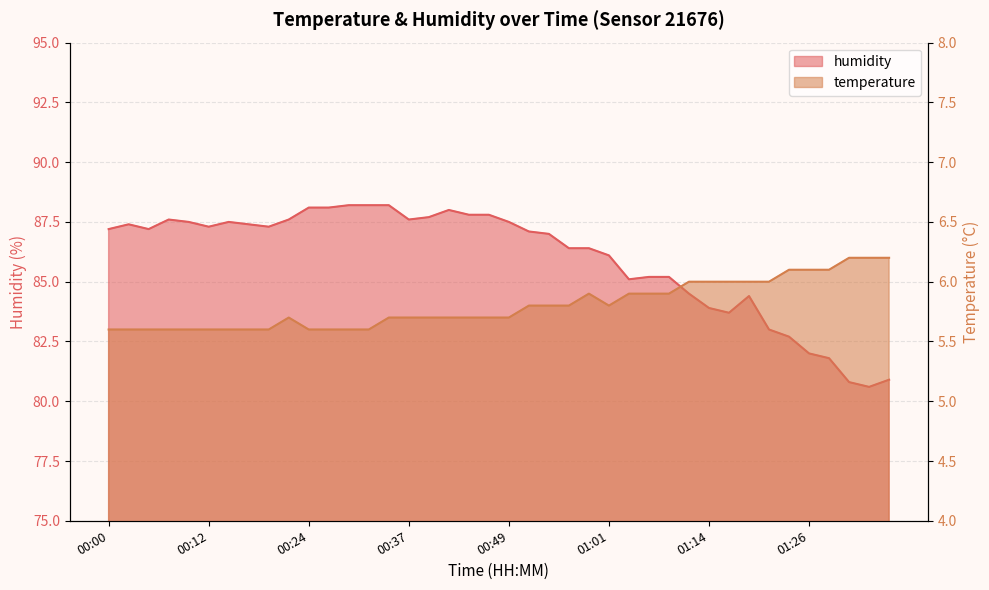

At how many categories does at least one series exceed 49?

40